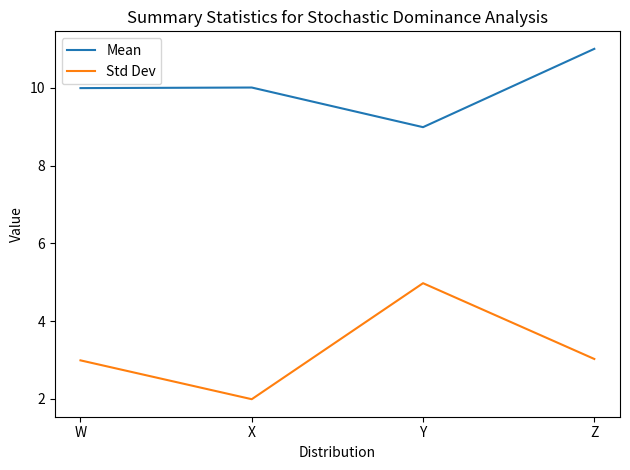

Is it true that Mean equals 10.0 at W?

True